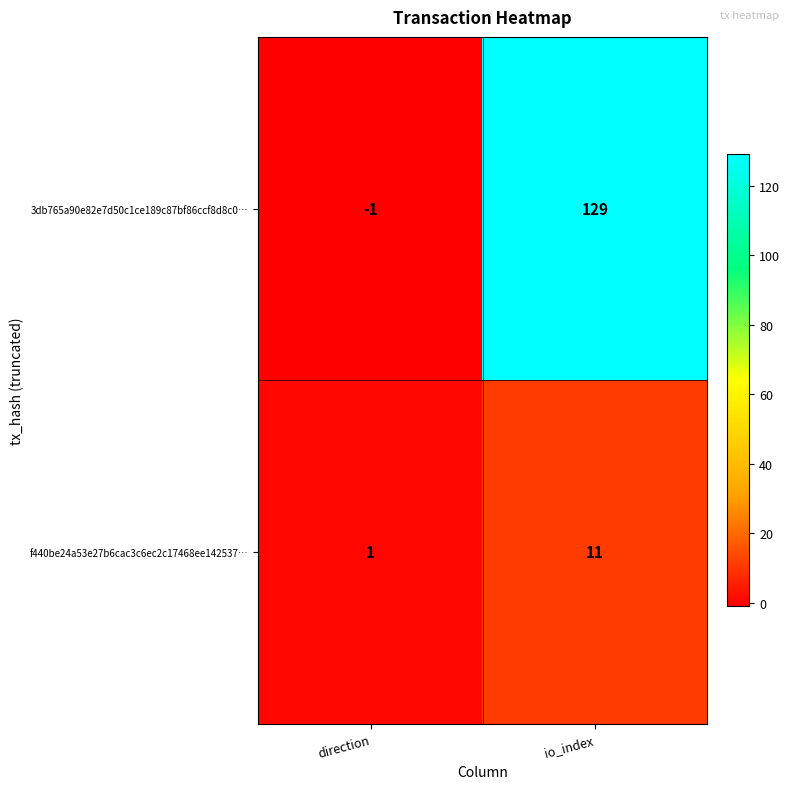

What is the sum of the f440be24a53e27b6cac3c6ec2c17468ee142537… values at direction and io_index?

12